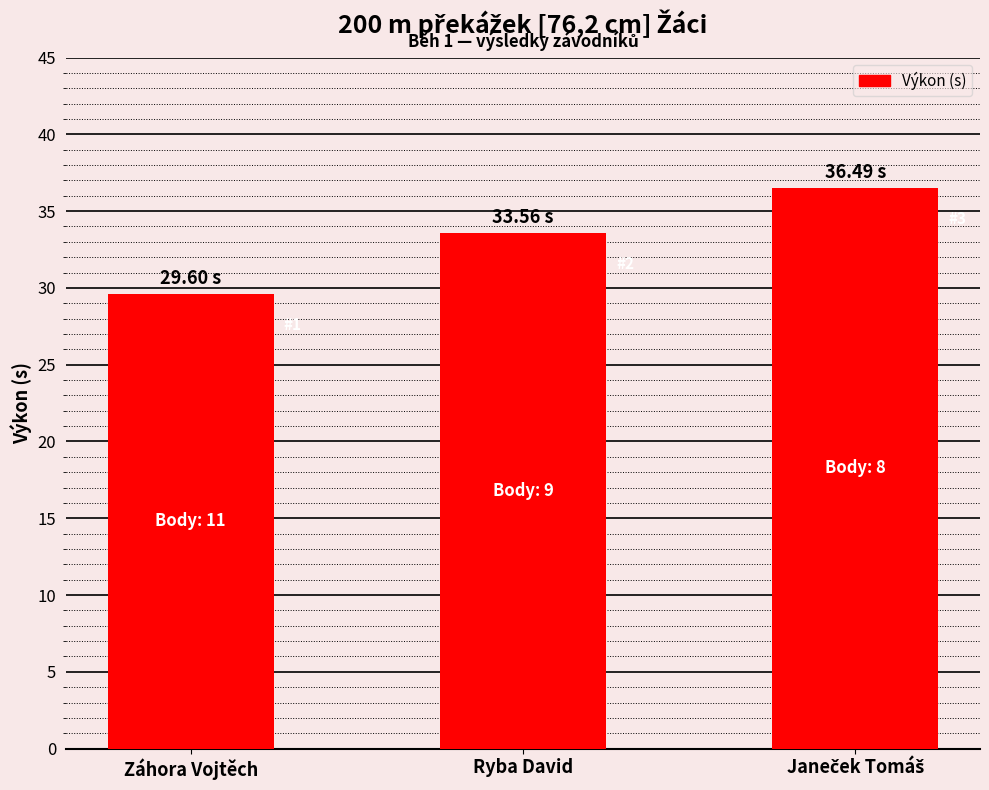

Which label corresponds to the smallest value in the chart?

Záhora Vojtěch